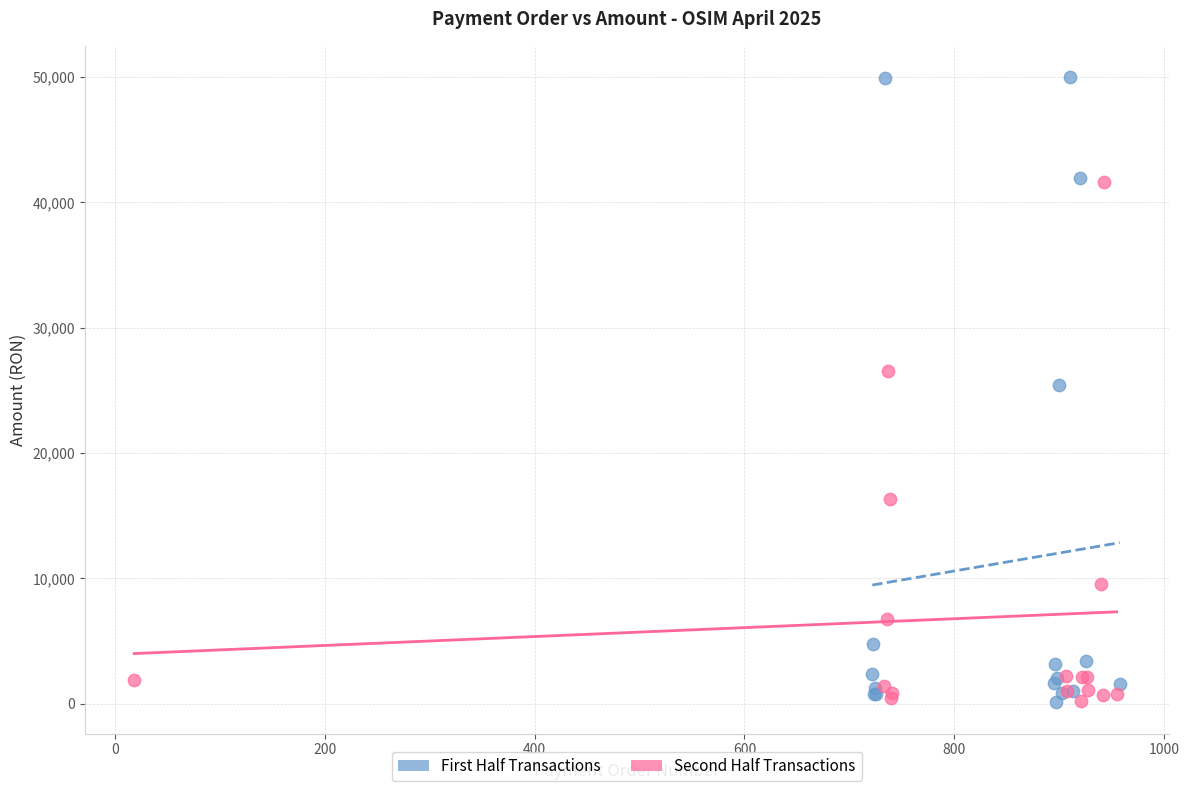

Which series reaches the maximum Y coordinate?

First Half Transactions